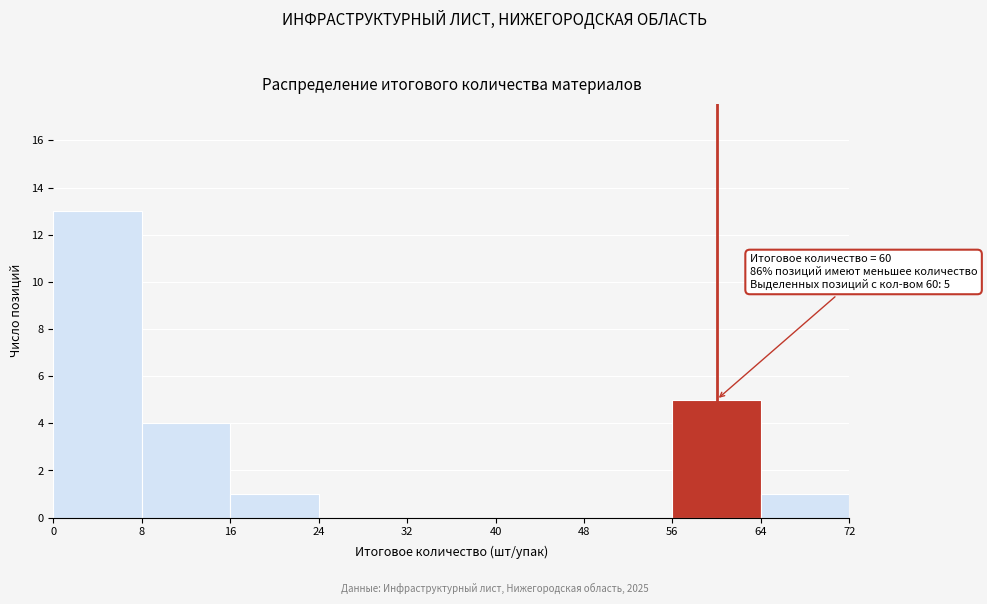

Over which range of the x-axis is the bar tallest?

0 to 8